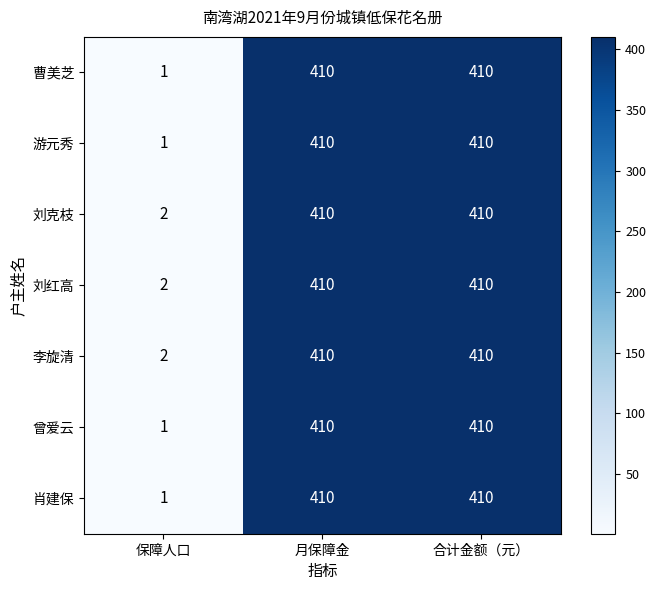

What is the total value across all series at 合计金额（元）?

2870